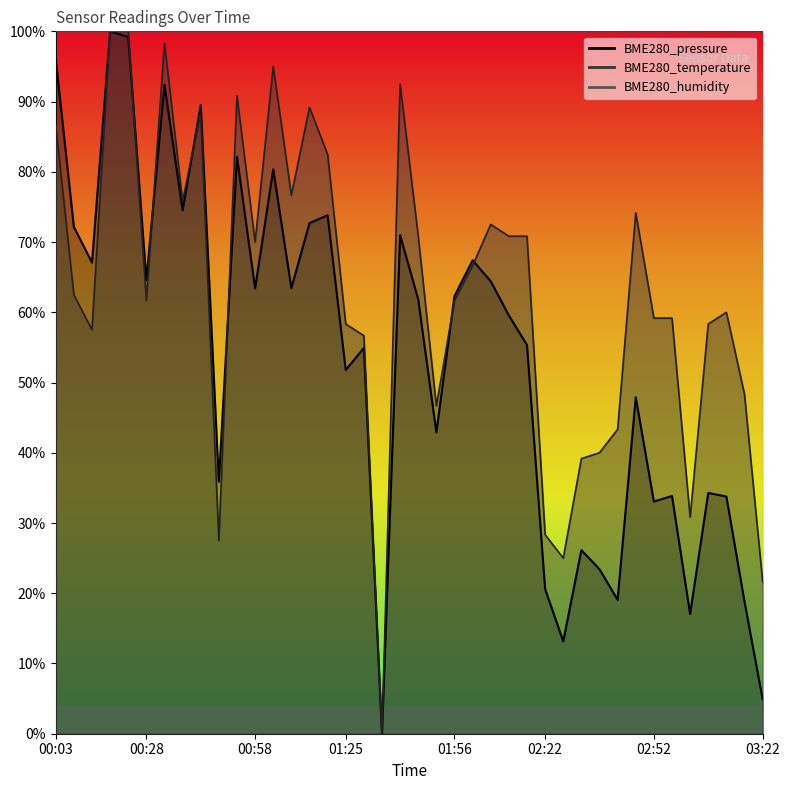

How many lines are shown in the chart?

2